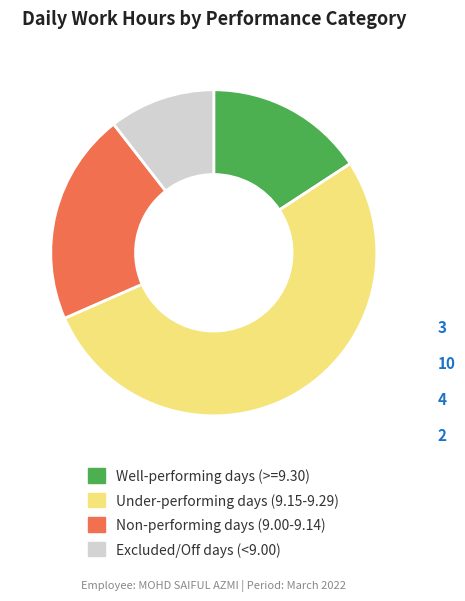

Which slice is the smallest?

Excluded/Off days (<9.00)